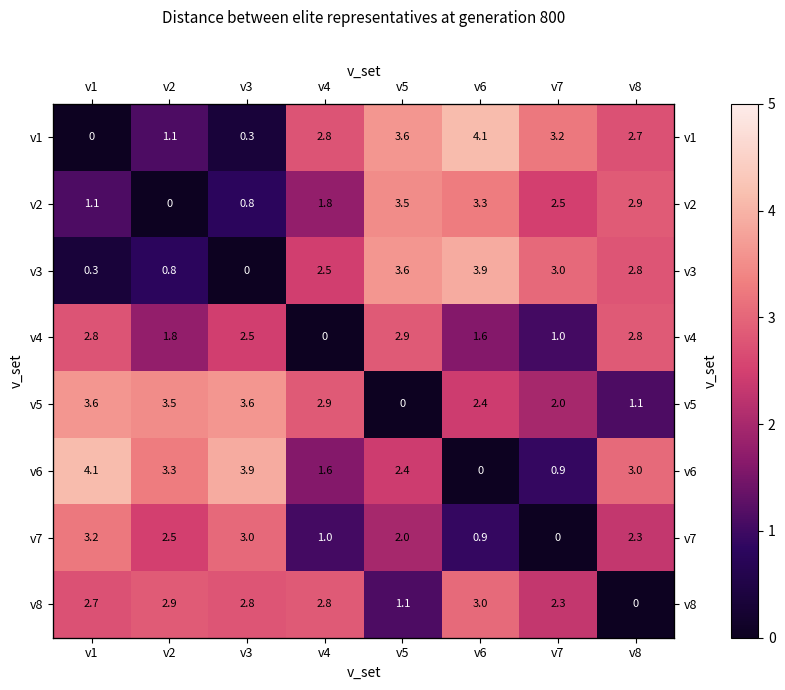

What is the difference between the v5 values at v6 and v3?

1.2